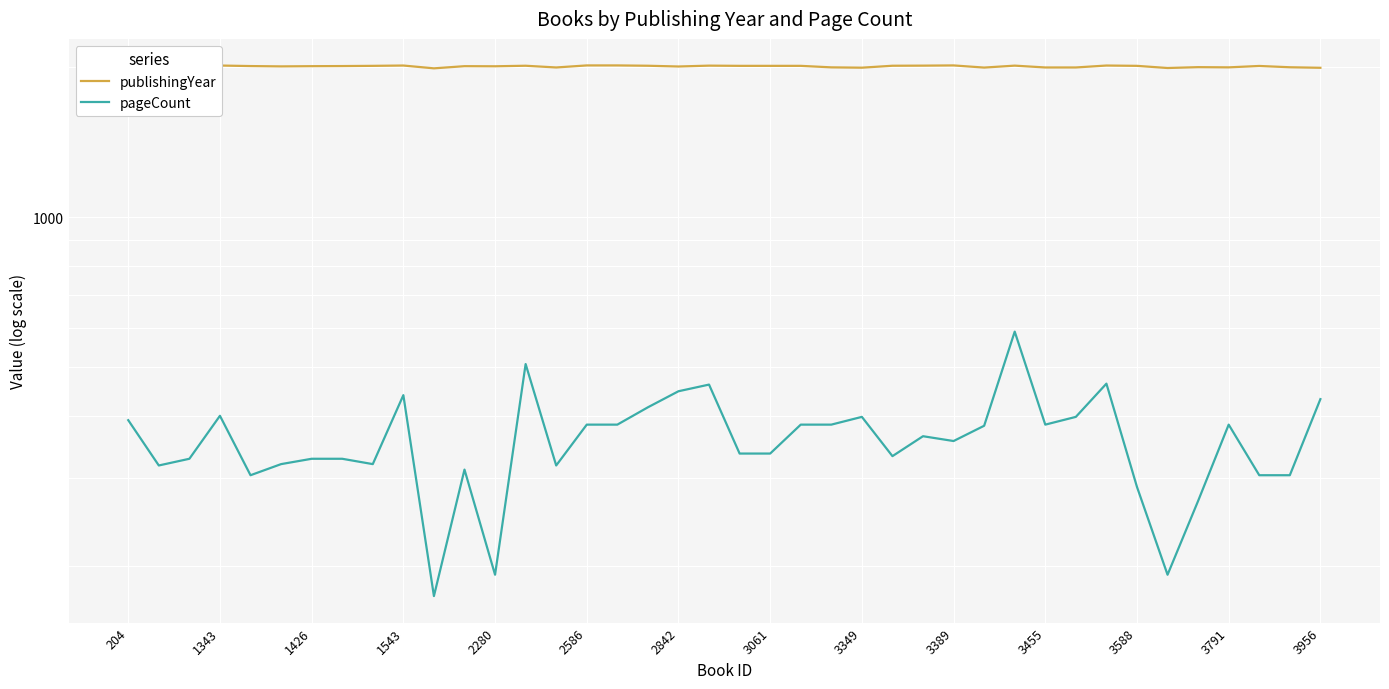

Which series has the largest range (max minus min)?

pageCount